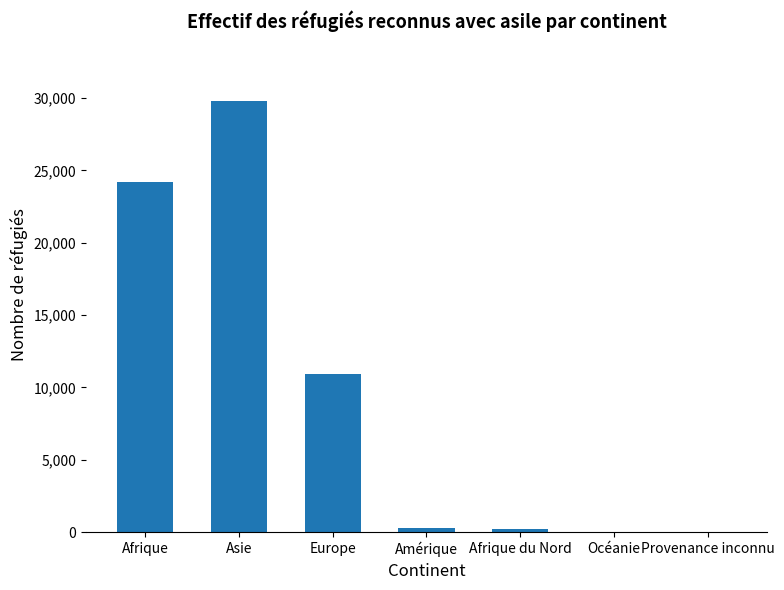

Does the chart contain stacked bars?

No